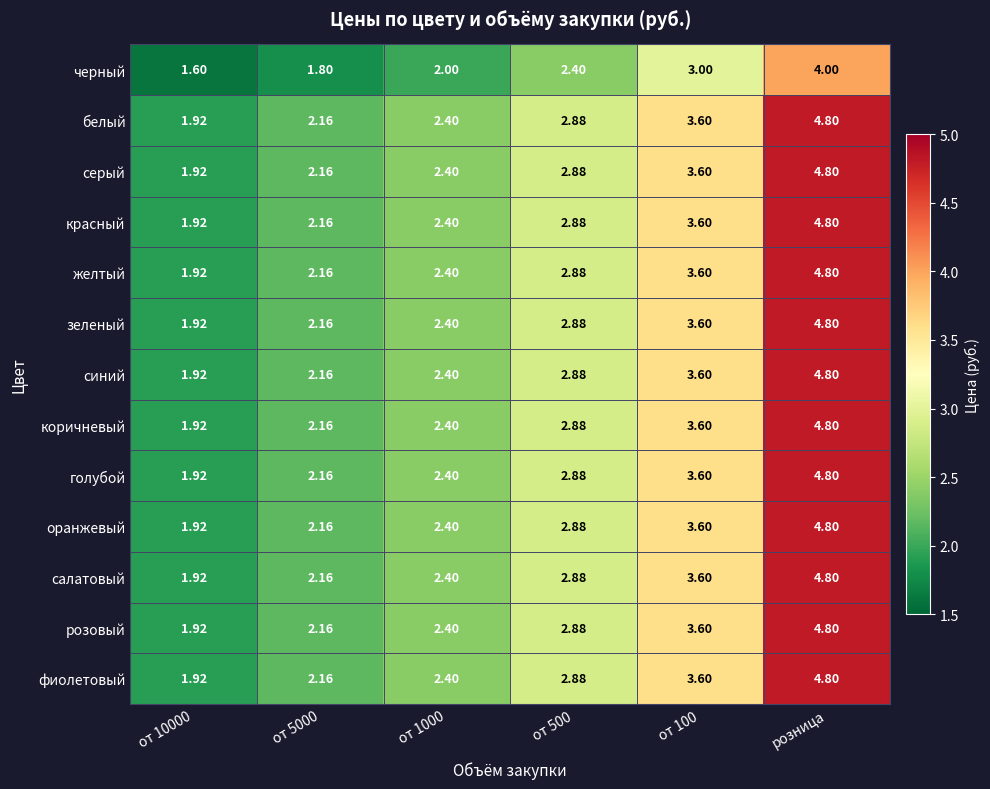

At which category does the chart reach its peak across all series?

розница